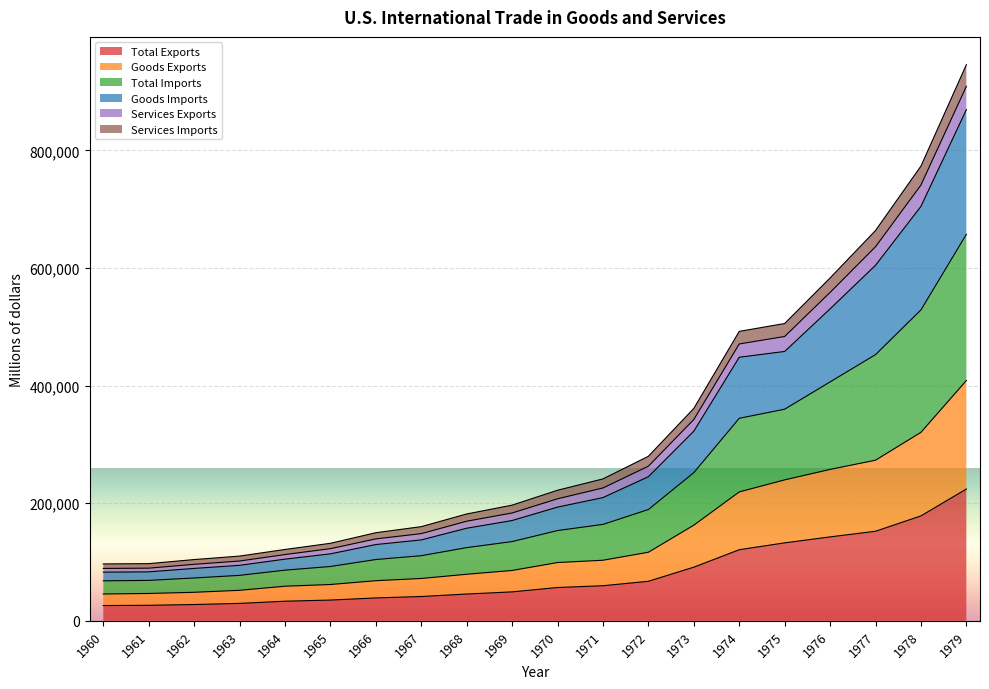

The value of Total Exports at 1979 is 154577. True or false?

False